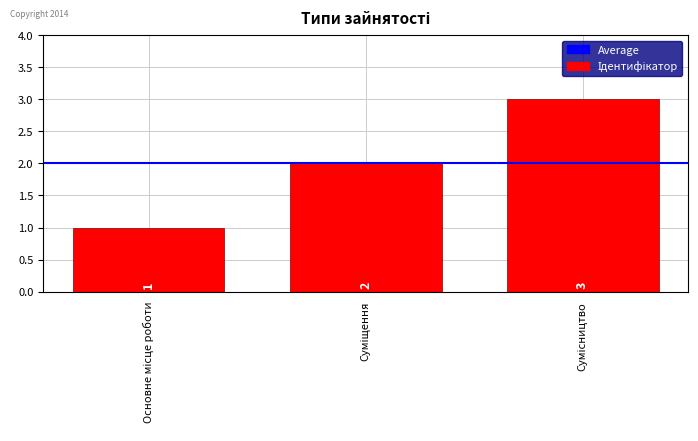

What is the value of the 1st bar from the left?

1